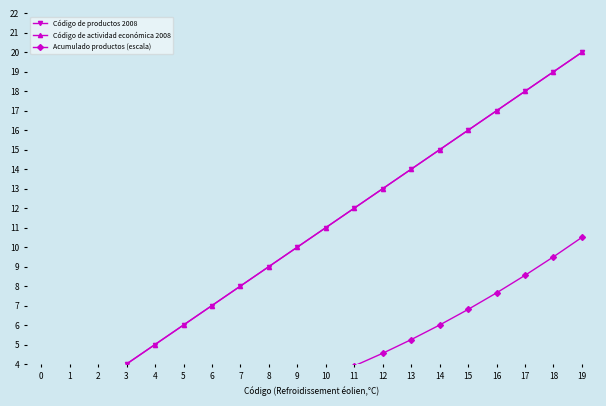

Reading left to right, list all the values displayed in this chart.

Código de productos 2008: 0=1.0	1=2.0	2=3.0	3=4.0	4=5.0	5=6.0	6=7.0	7=8.0	8=9.0	9=10.0	10=11.0	11=12.0	12=13.0	13=14.0	14=15.0	15=16.0	16=17.0	17=18.0	18=19.0	19=20.0
Código de actividad económica 2008: 0=1.0	1=2.0	2=3.0	3=4.0	4=5.0	5=6.0	6=7.0	7=8.0	8=9.0	9=10.0	10=11.0	11=12.0	12=13.0	13=14.0	14=15.0	15=16.0	16=17.0	17=18.0	18=19.0	19=20.0
Acumulado productos (escala): 0=0.1	1=0.1	2=0.3	3=0.5	4=0.8	5=1.1	6=1.4	7=1.8	8=2.2	9=2.8	10=3.3	11=3.9	12=4.5	13=5.2	14=6.0	15=6.8	16=7.7	17=8.6	18=9.5	19=10.5